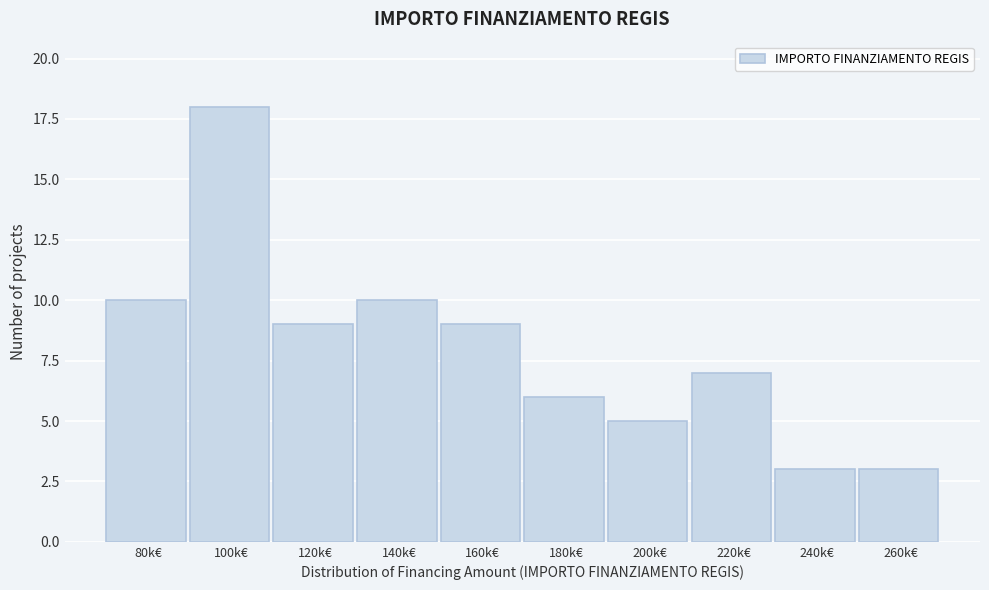

Reading left to right, transcribe all the data shown in this chart.

80k€=10	100k€=18	120k€=9	140k€=10	160k€=9	180k€=6	200k€=5	220k€=7	240k€=3	260k€=3